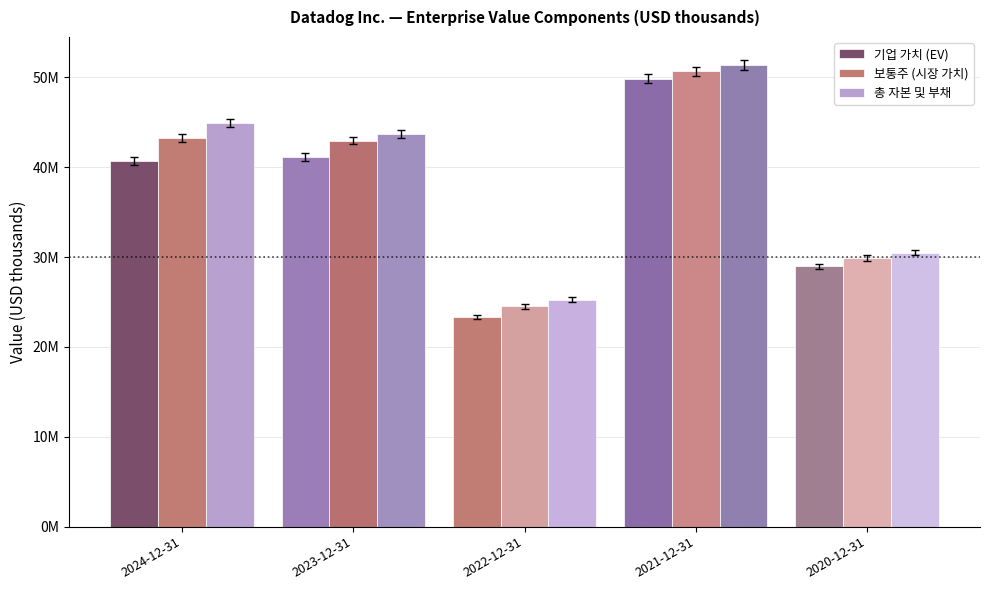

Reading left to right, transcribe all the data shown in this chart.

기업 가치 (EV): 2024-12-31=40694775	2023-12-31=41140353	2022-12-31=23380717	2021-12-31=49849201	2020-12-31=28975067
보통주 (시장 가치): 2024-12-31=43270529	2023-12-31=42981016	2022-12-31=24526196	2021-12-31=50668165	2020-12-31=29916662
총 자본 및 부채: 2024-12-31=44883834	2023-12-31=43723251	2022-12-31=25265043	2021-12-31=51403647	2020-12-31=30492526